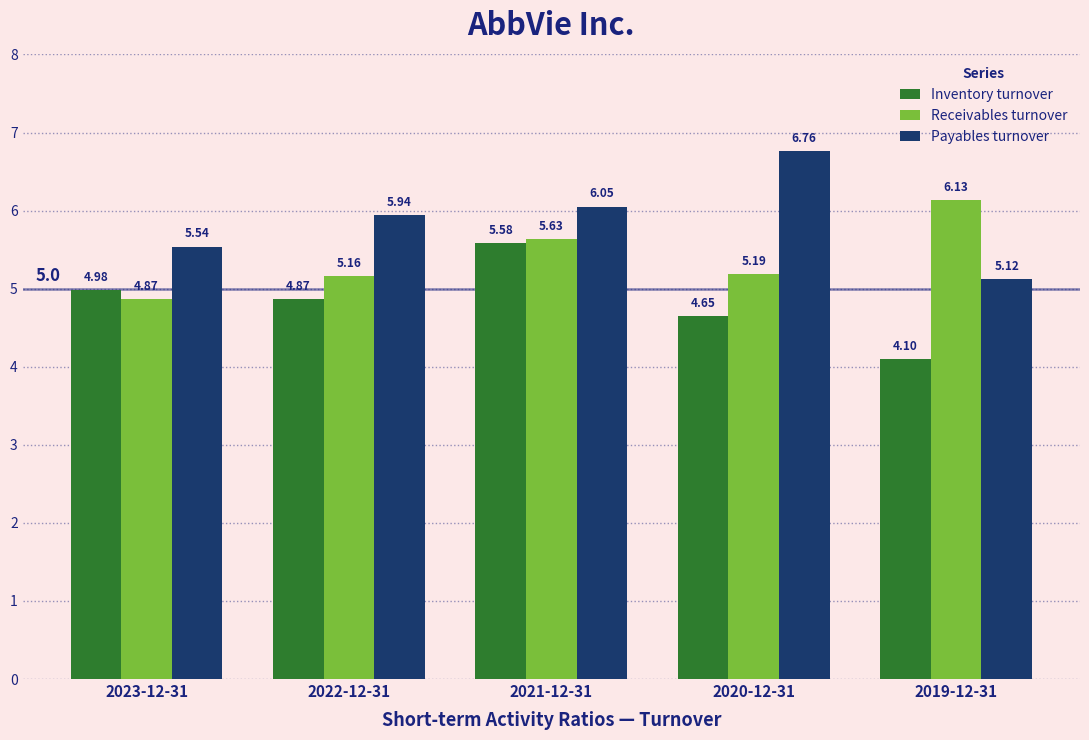

What is the sum of all Receivables turnover values?

27.0